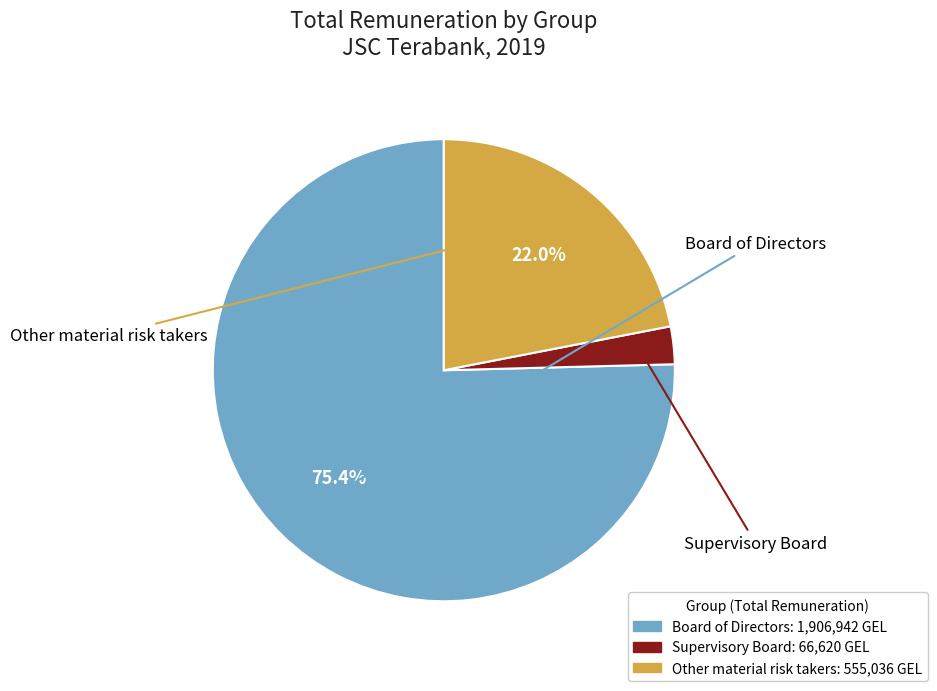

To the nearest percent, what is the average slice percentage?

33%